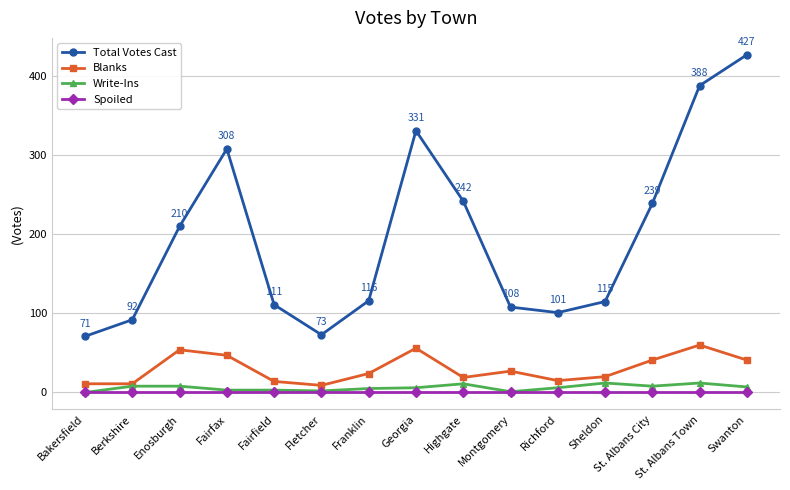

Where does the Write-Ins series first go above 6?

Berkshire